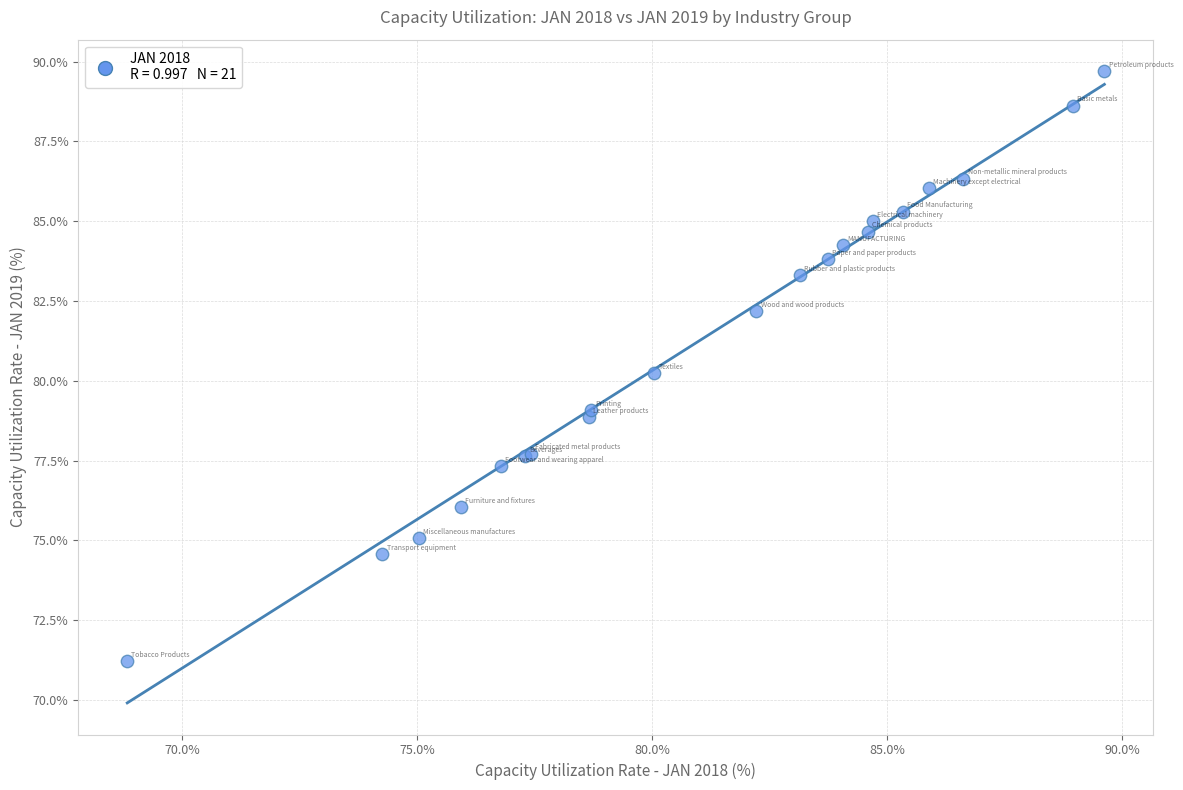

What Y value in the scatter plot is closest to 80?

80.3